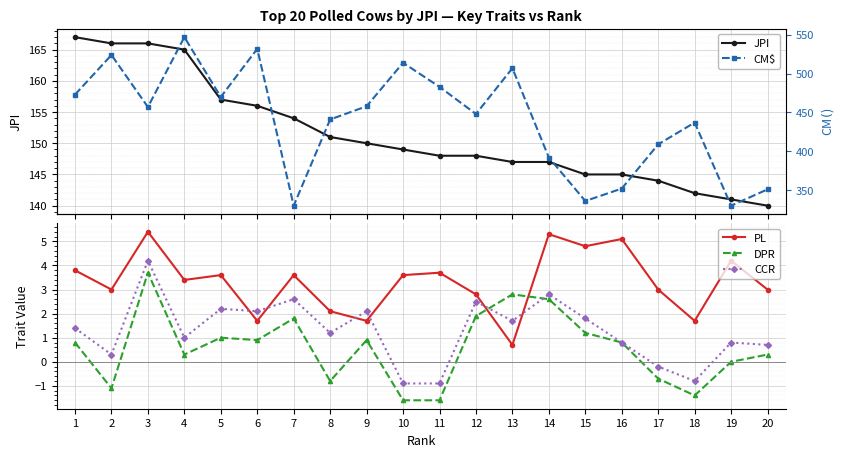

Rank the categories by DPR value from highest to lowest.

3, 13, 14, 12, 7, 15, 5, 6, 9, 1, 16, 4, 20, 19, 17, 8, 2, 18, 10, 11